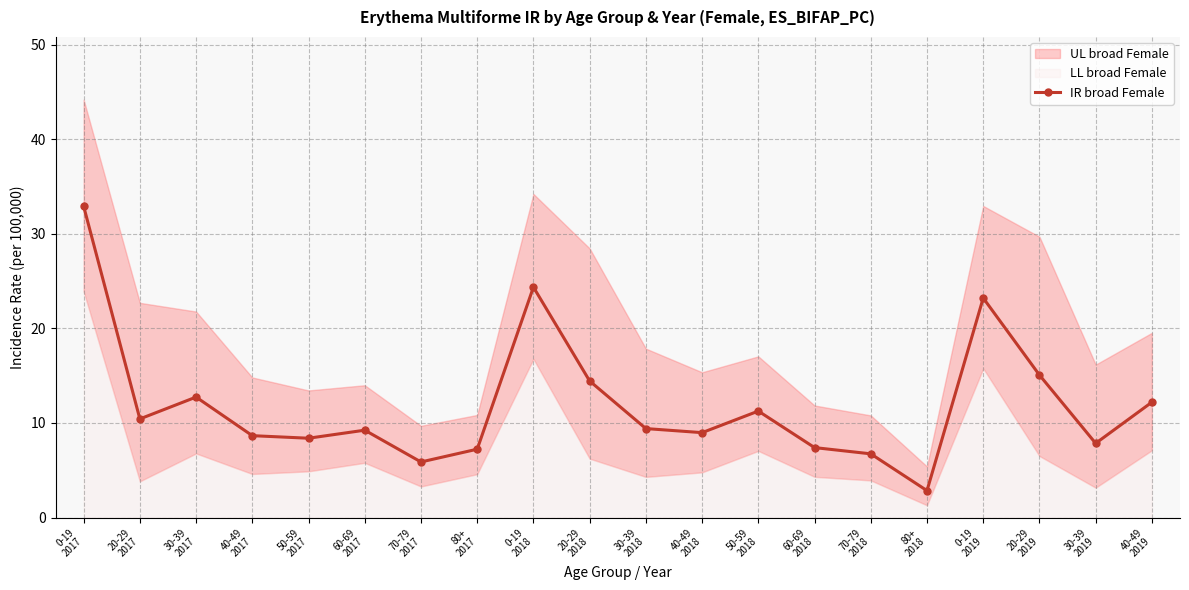

What is the sum of all values?

239.2